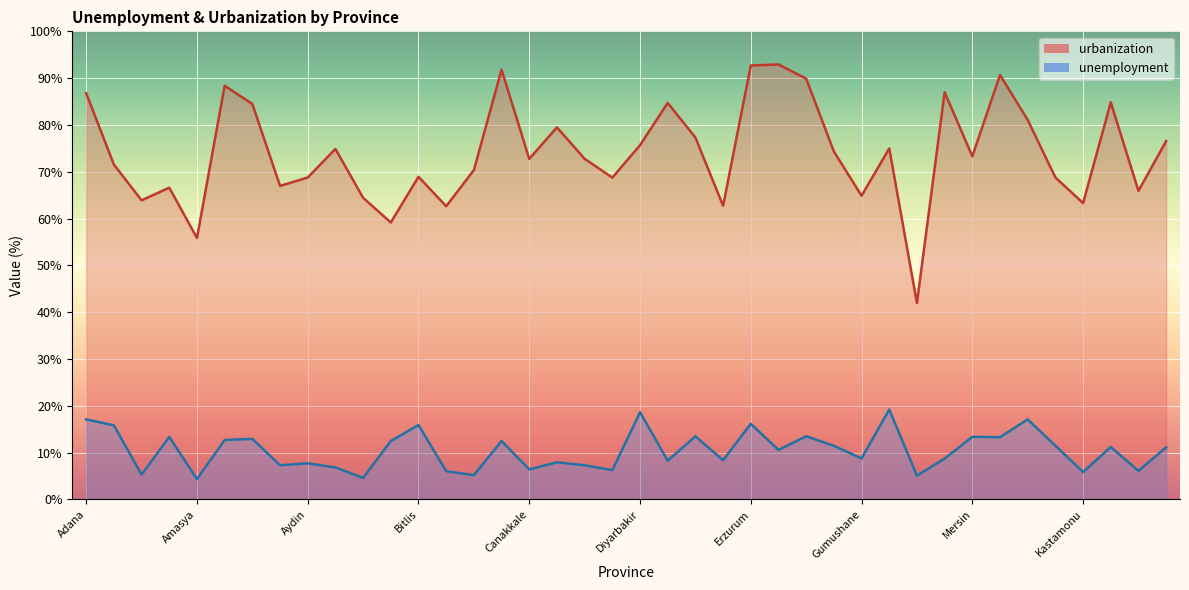

What position from the left is Burdur?

15